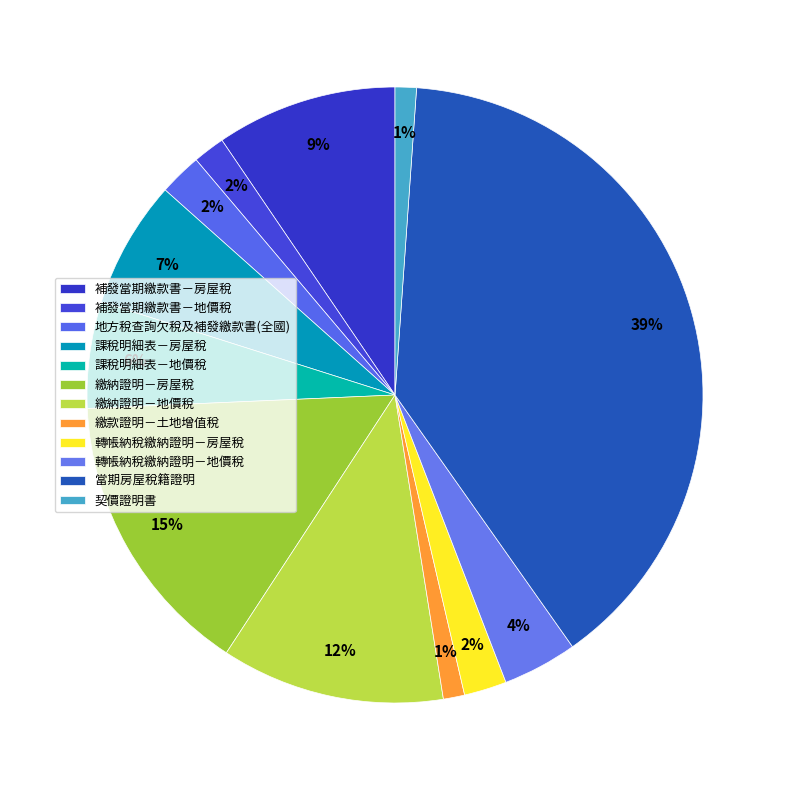

How many segments does this pie chart have?

12